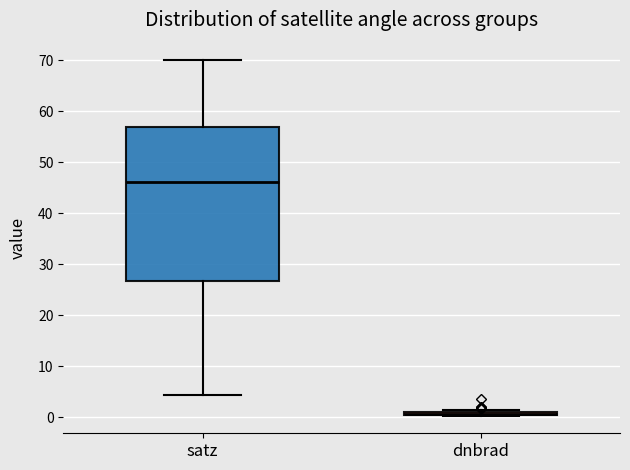

Comparing the boxes themselves (not the whiskers), which one is the tallest?

satz